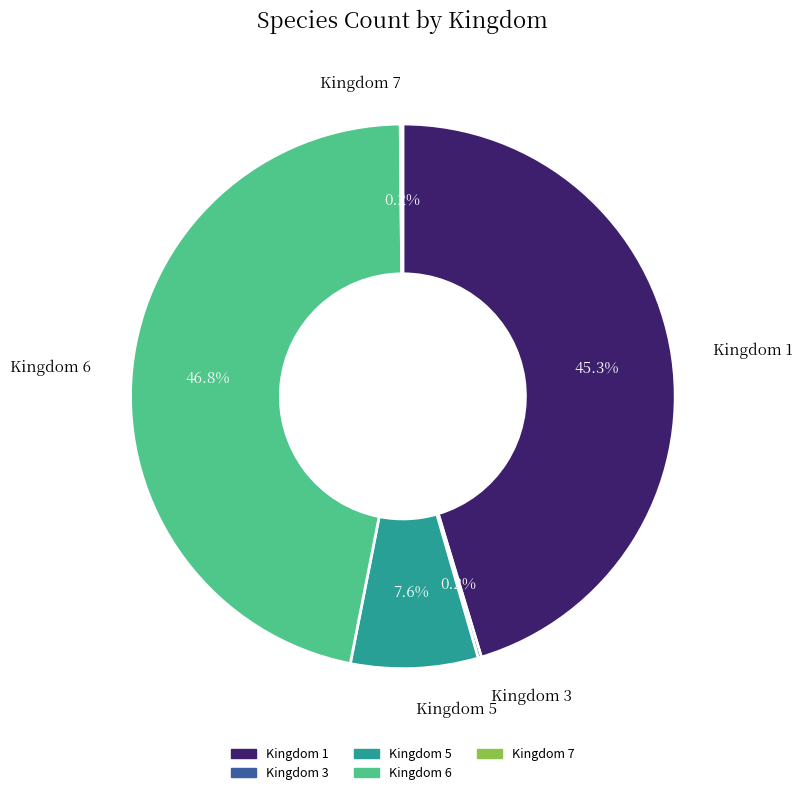

Is there any slice that represents more than half of the pie?

No